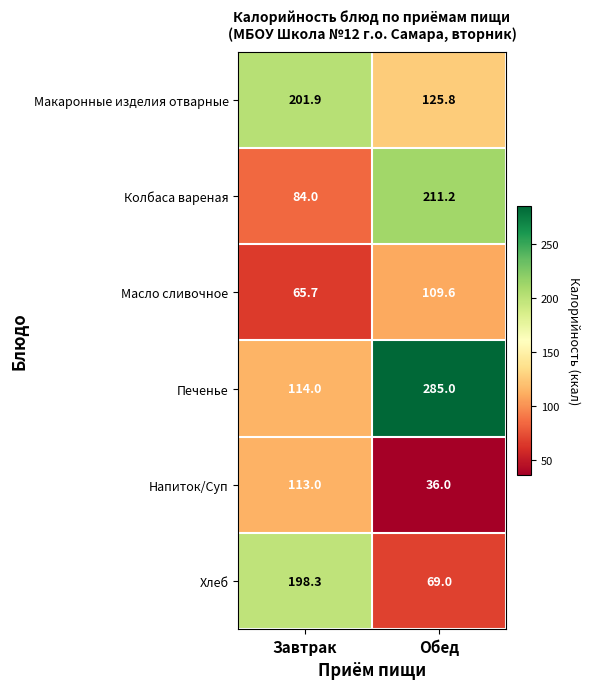

At which label is Напиток/Суп closest to 74?

Обед